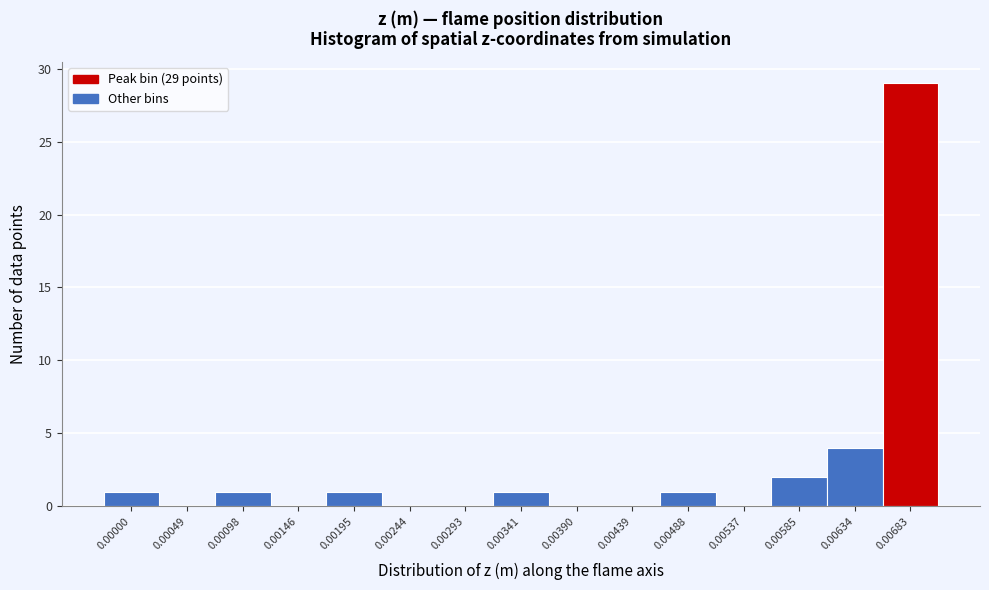

Reading left to right, transcribe all the data shown in this chart.

0.00000=1	0.00049=0	0.00098=1	0.00146=0	0.00195=1	0.00244=0	0.00293=0	0.00341=1	0.00390=0	0.00439=0	0.00488=1	0.00537=0	0.00585=2	0.00634=4	0.00683=29